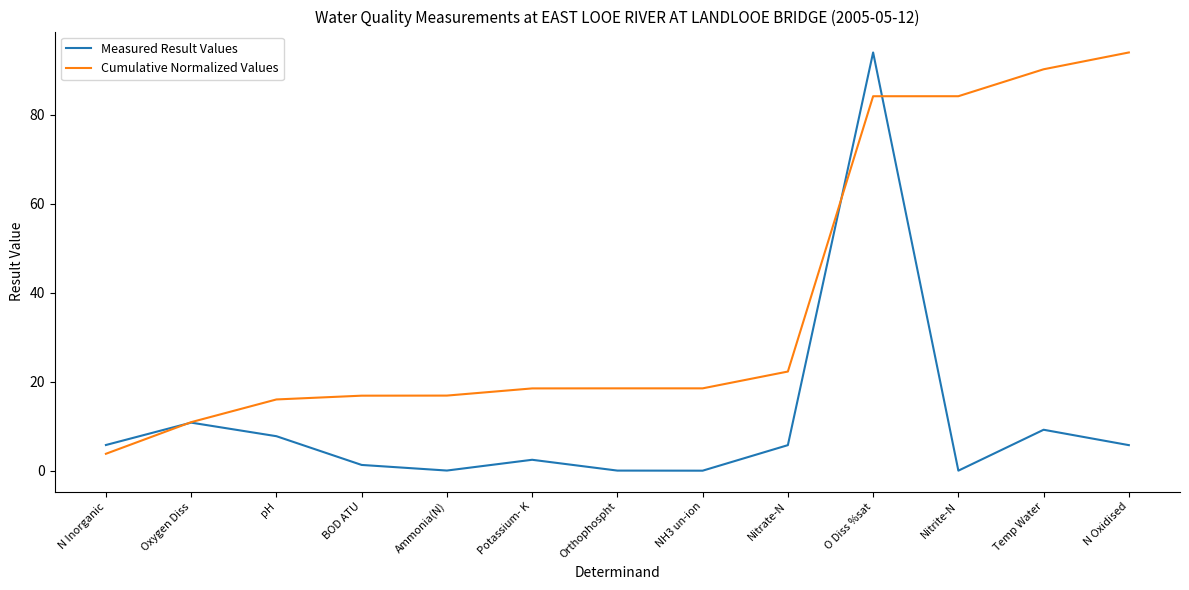

The Measured Result Values series shows 7.8 at pH. True or false?

True